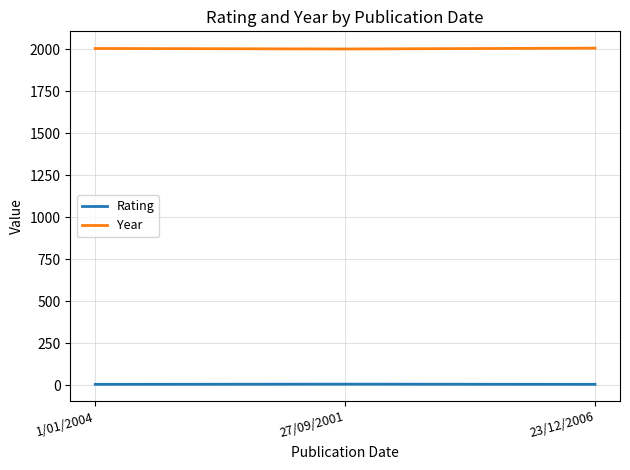

What is the highest value of the Year series?

2006